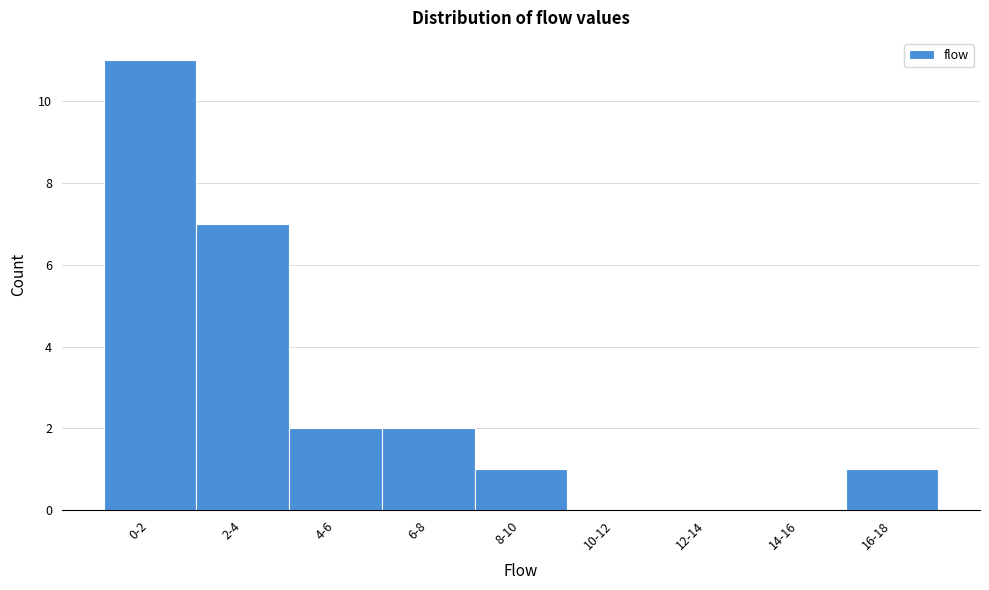

Reading left to right, transcribe all the data shown in this chart.

0-2=11	2-4=7	4-6=2	6-8=2	8-10=1	10-12=0	12-14=0	14-16=0	16-18=1